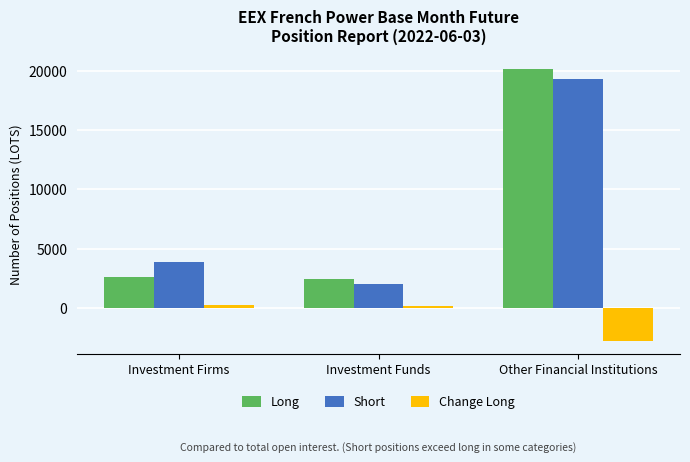

Which series has the largest range (max minus min)?

Long